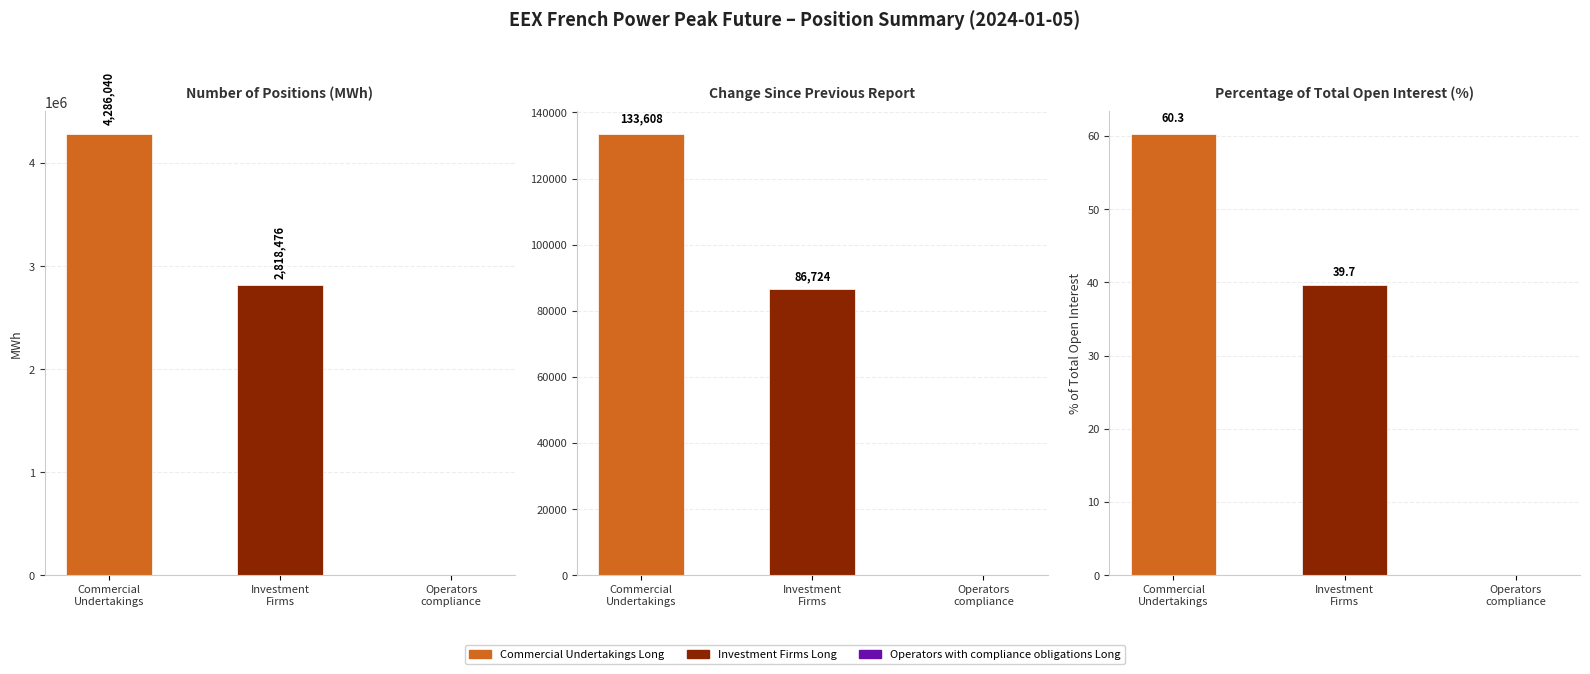

Rank the categories by Investment Firms Long value from highest to lowest.

Number of positions (MWh), Change since previous report, Percentage of total open interest